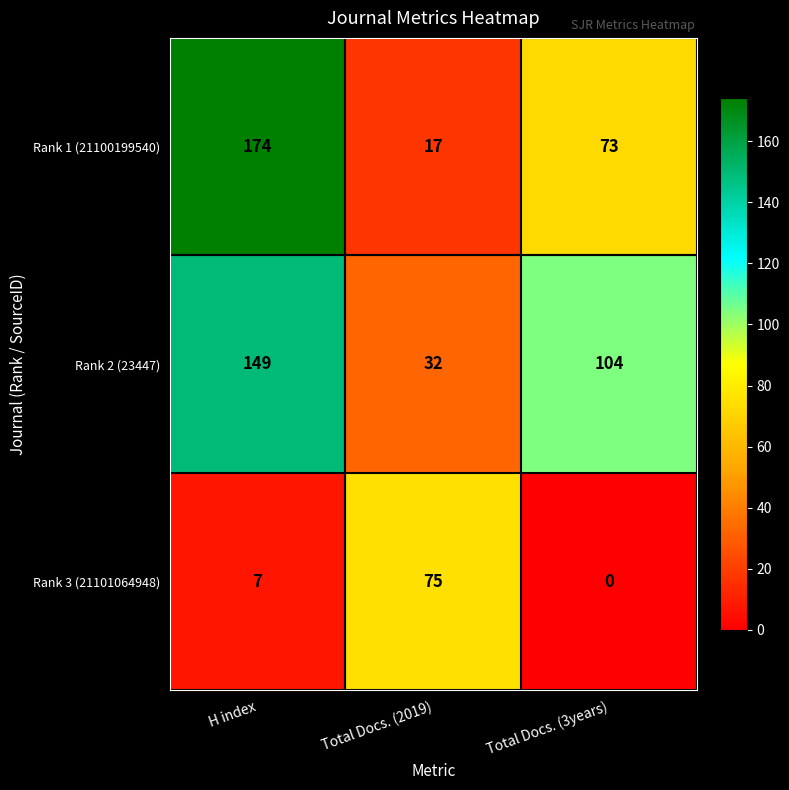

Which series has the largest range (max minus min)?

Rank 1 (21100199540)